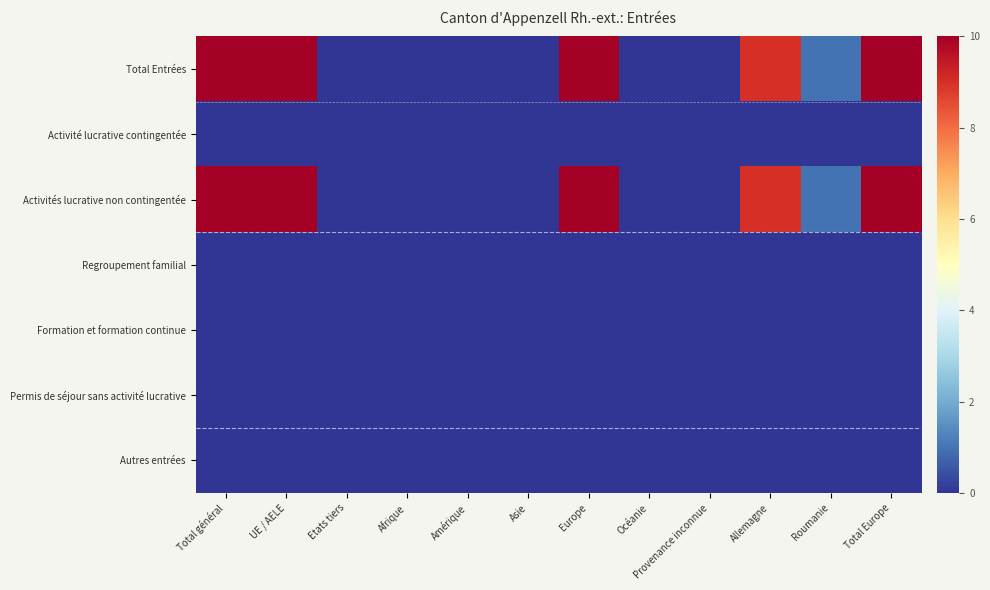

At how many categories does at least one series exceed 0?

6